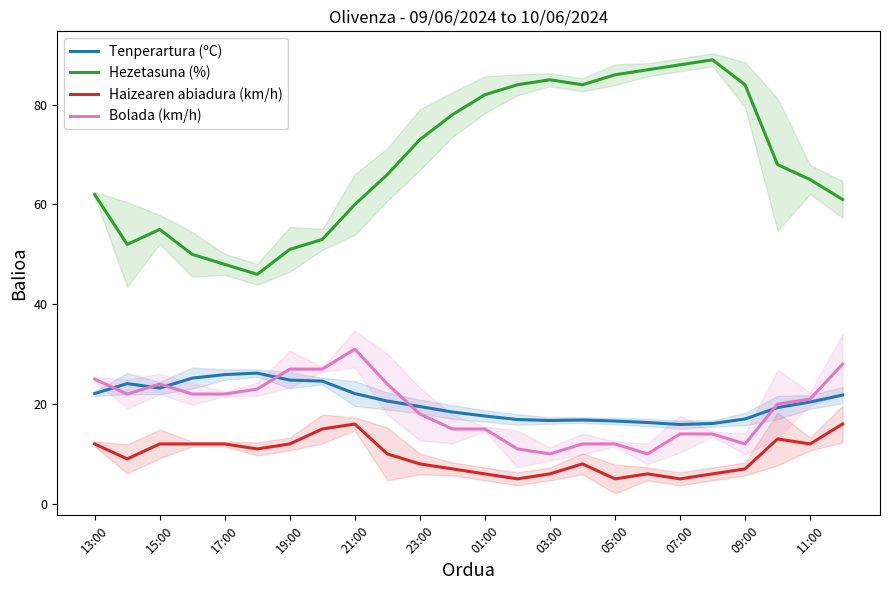

True or false: Tenperartura (ºC) has a value of 16.7 at 03:00.

True